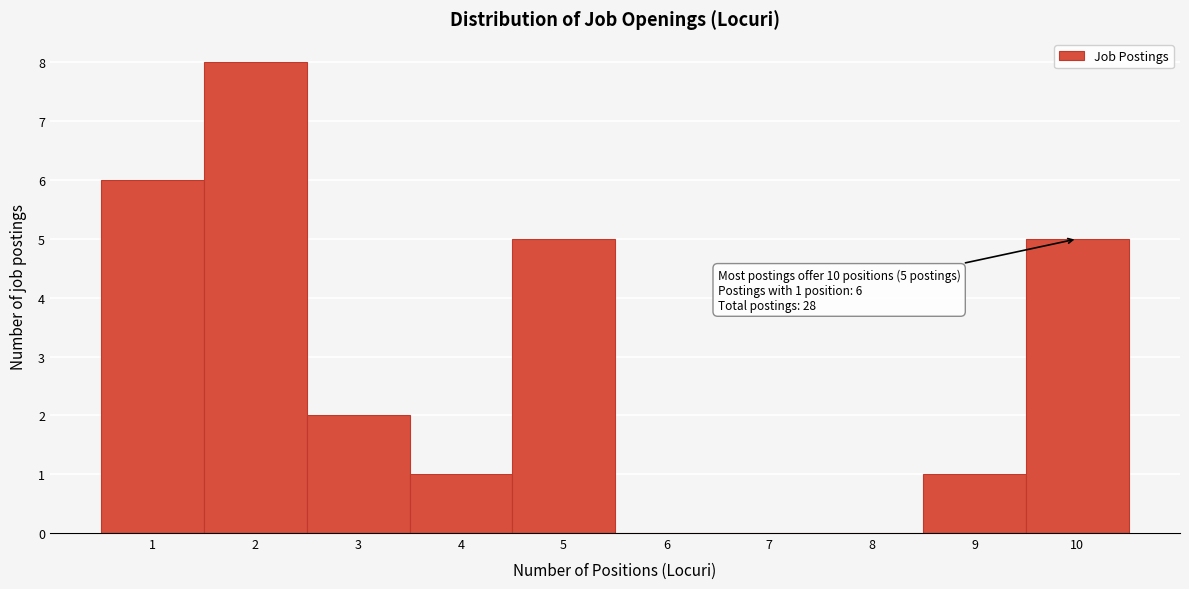

Which range on the x-axis has the tallest bar?

1.5 to 2.5